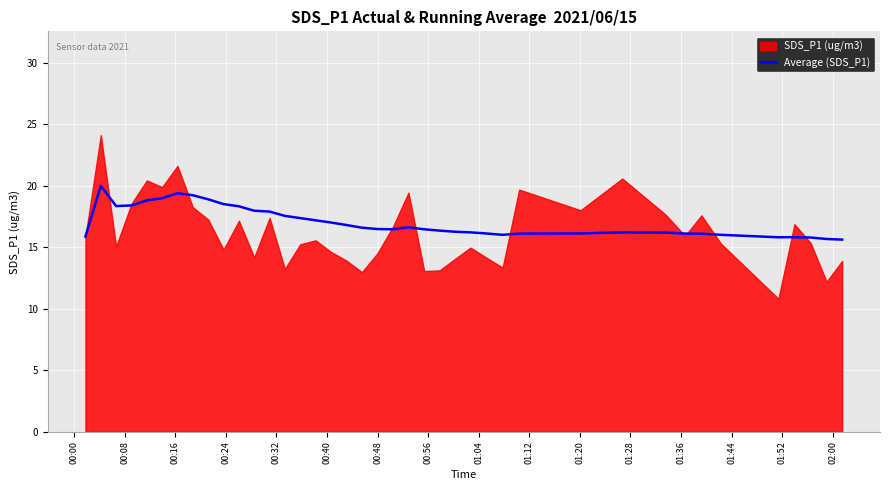

What is the lowest value of the Average (SDS_P1) series?

15.6